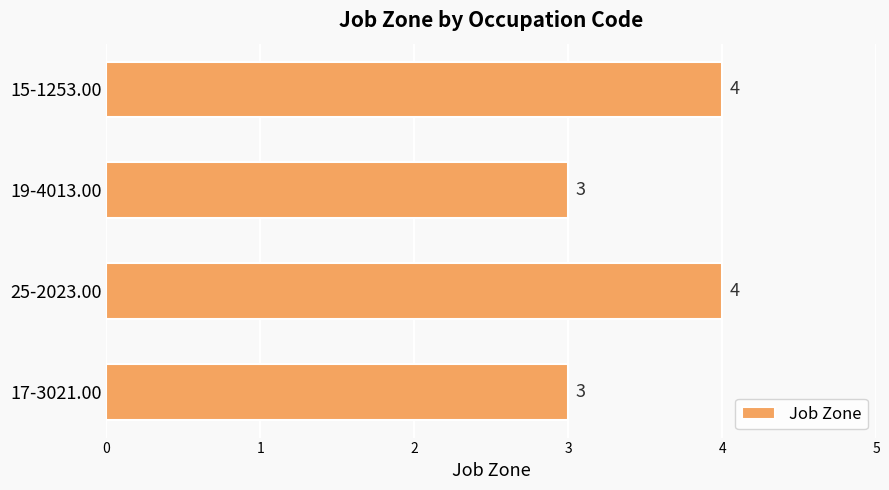

The chart shows a value of 4 at 15-1253.00. True or false?

True